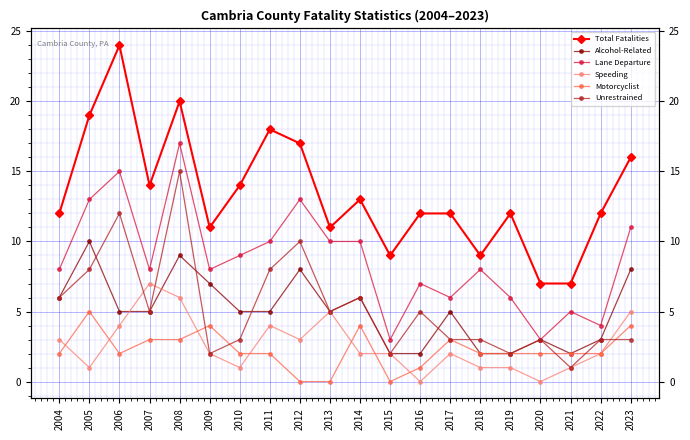

Is this an area chart (filled region under the line)?

No